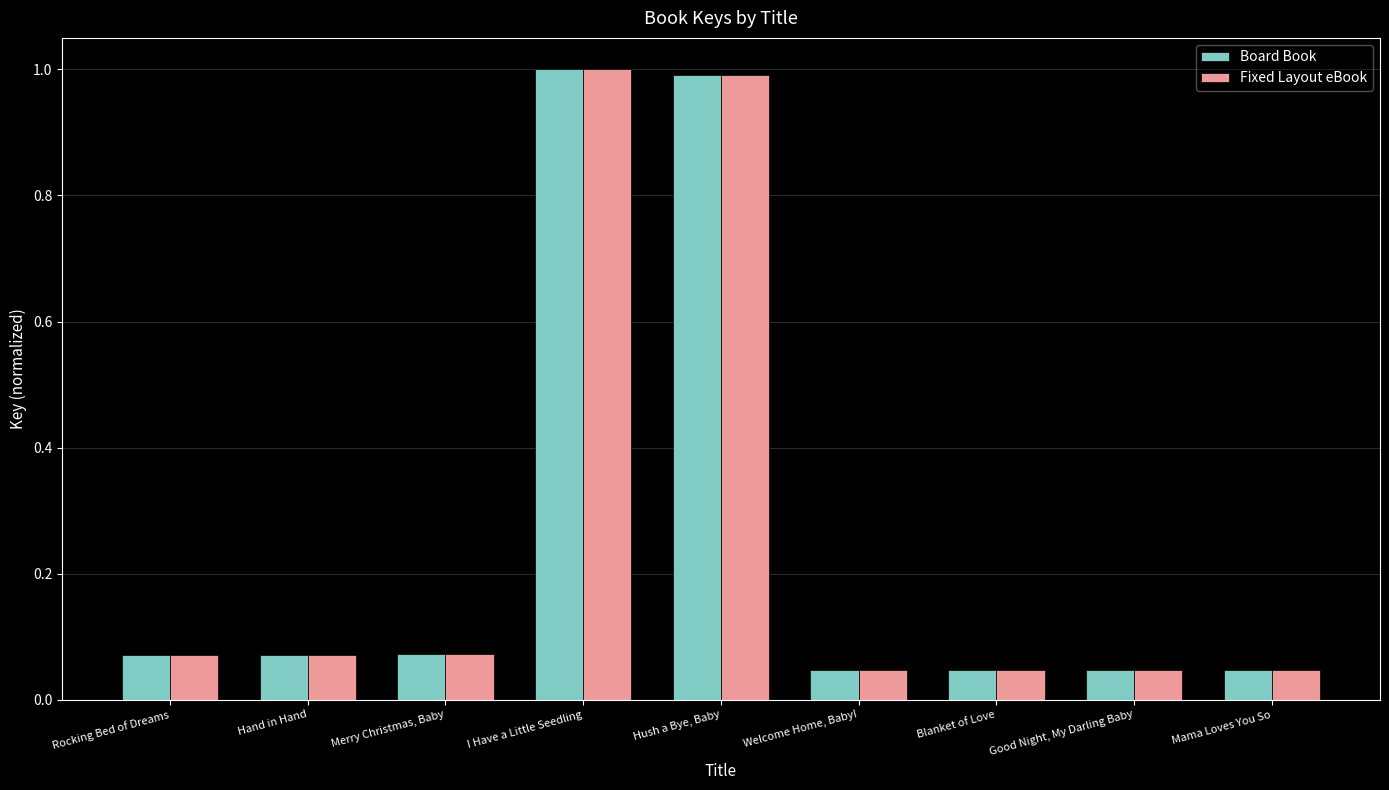

What is the maximum value for Fixed Layout eBook?

1.0